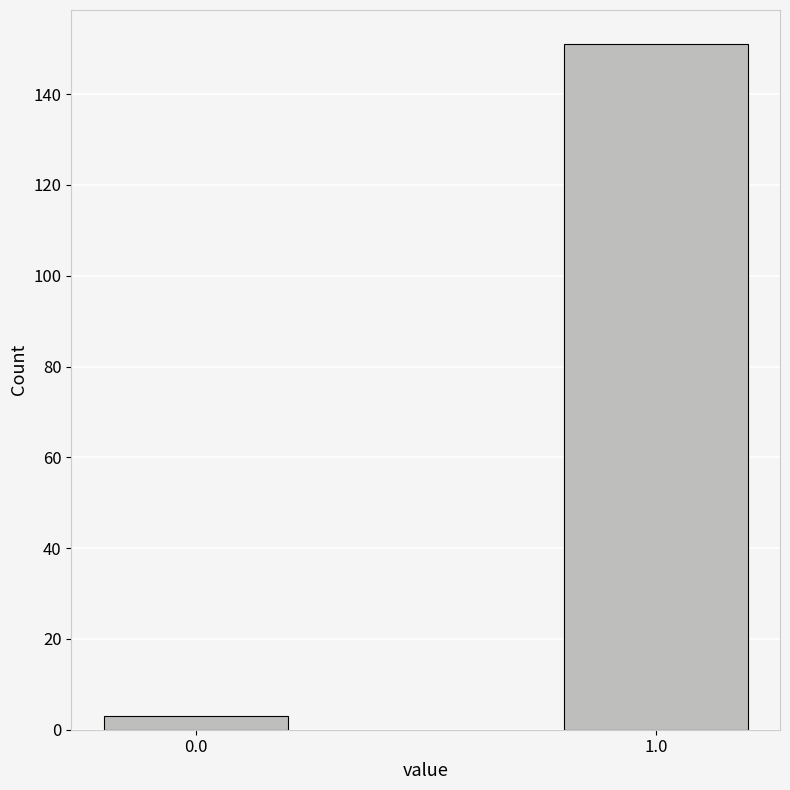

Reading left to right, what are all the values shown in this chart?

3	151